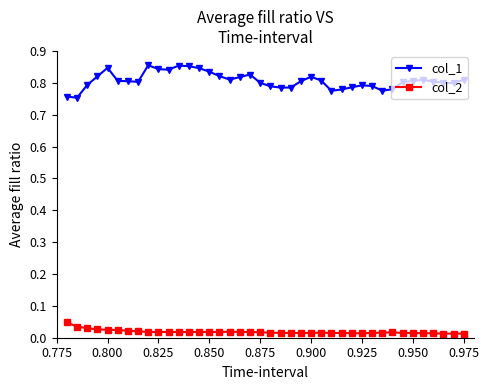

True or false: col_1 and col_2 cross at least once.

False